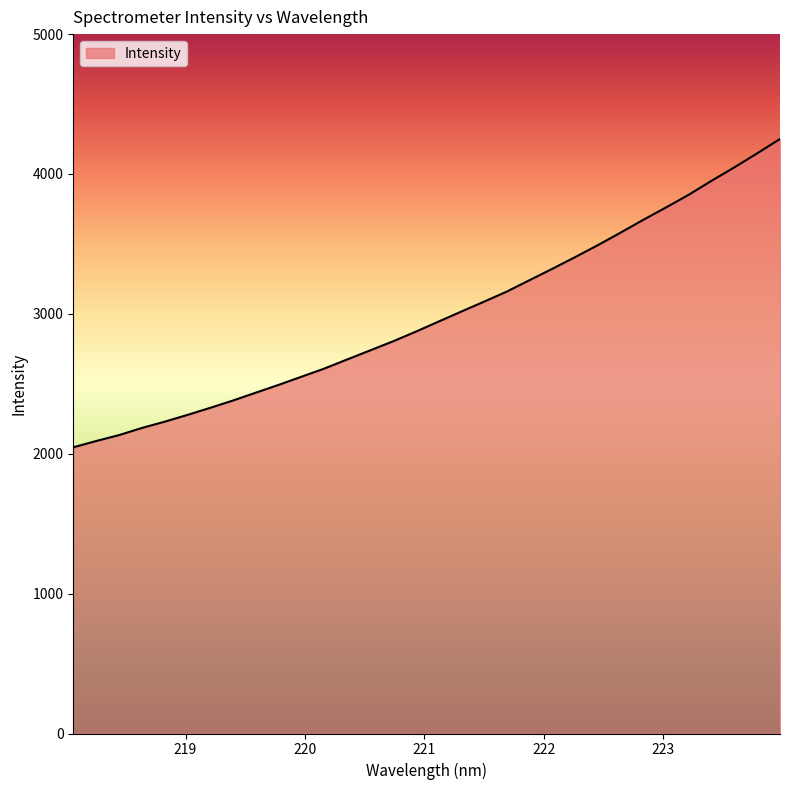

What is the minimum value shown in the chart?

2046.0